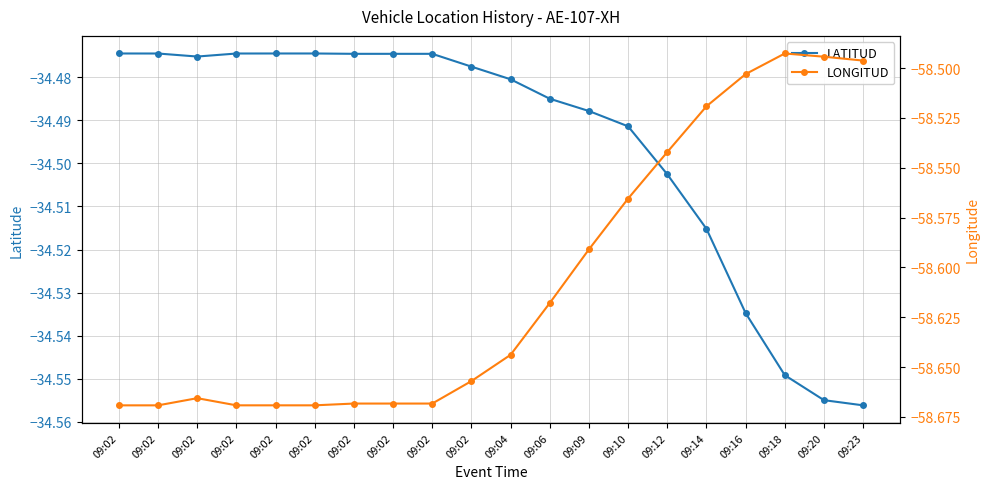

How many lines are shown in the chart?

2